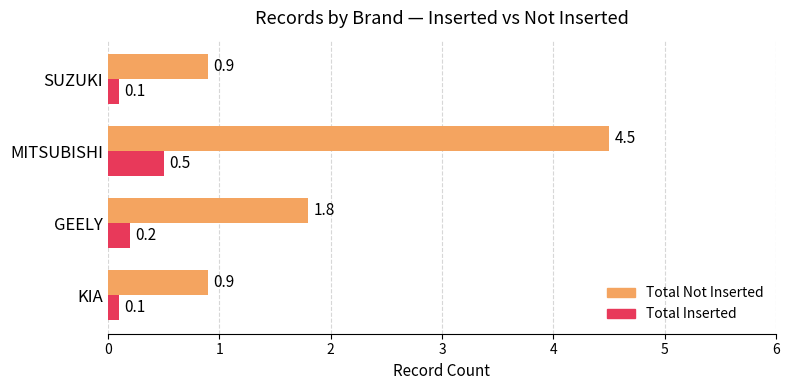

At which category is the sum across all series the highest?

MITSUBISHI